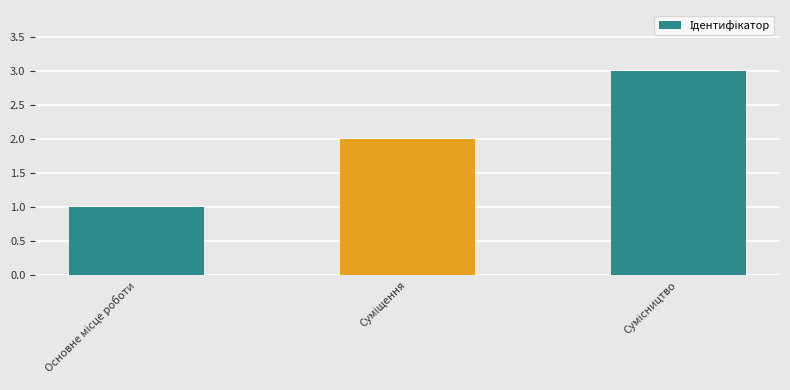

What is the greatest value displayed?

3